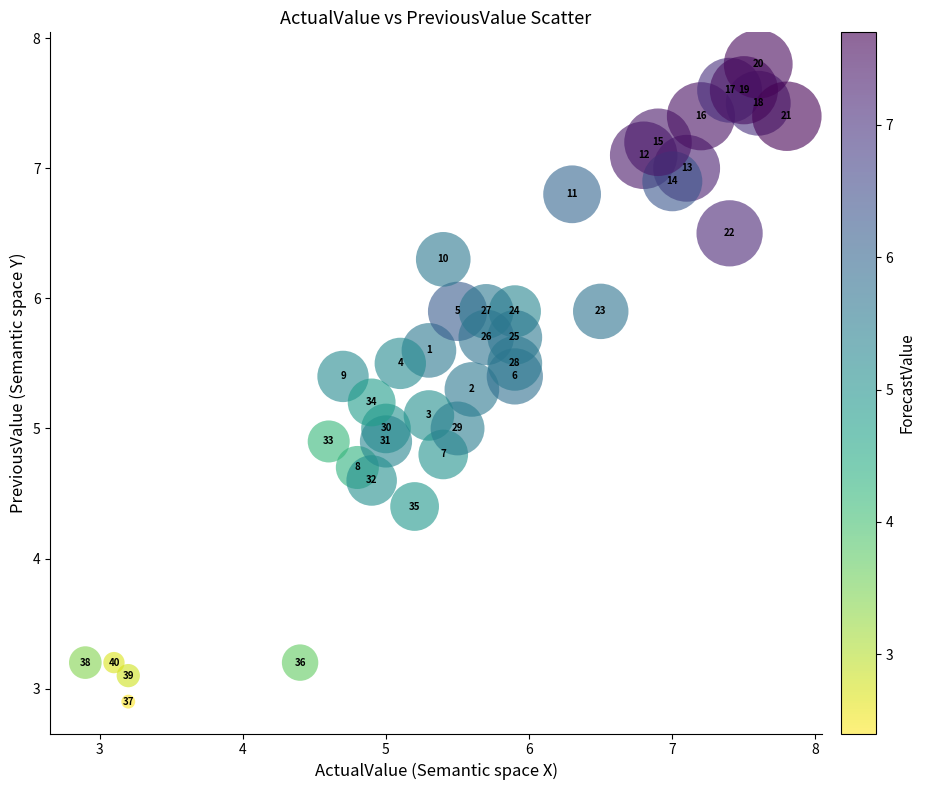

What Y value in the scatter plot is closest to 5?

5.0